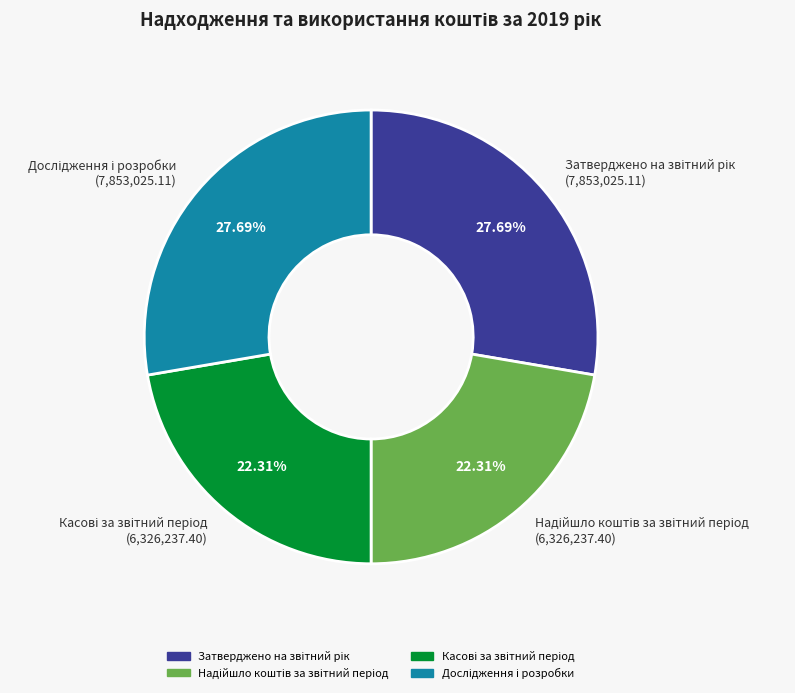

Is there any slice that represents more than half of the pie?

No